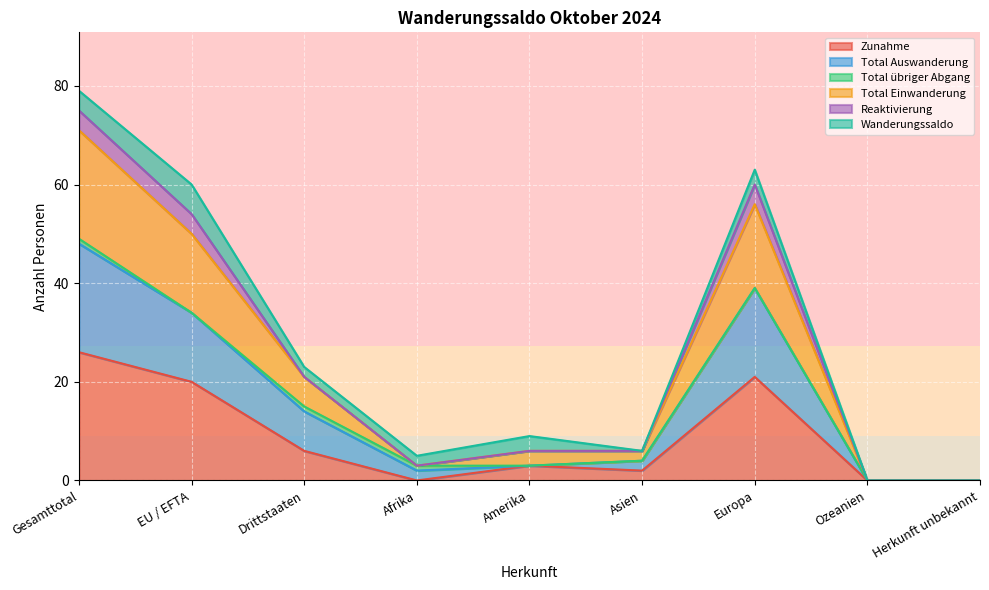

True or false: Total Auswanderung and Total Einwanderung intersect in this chart.

False